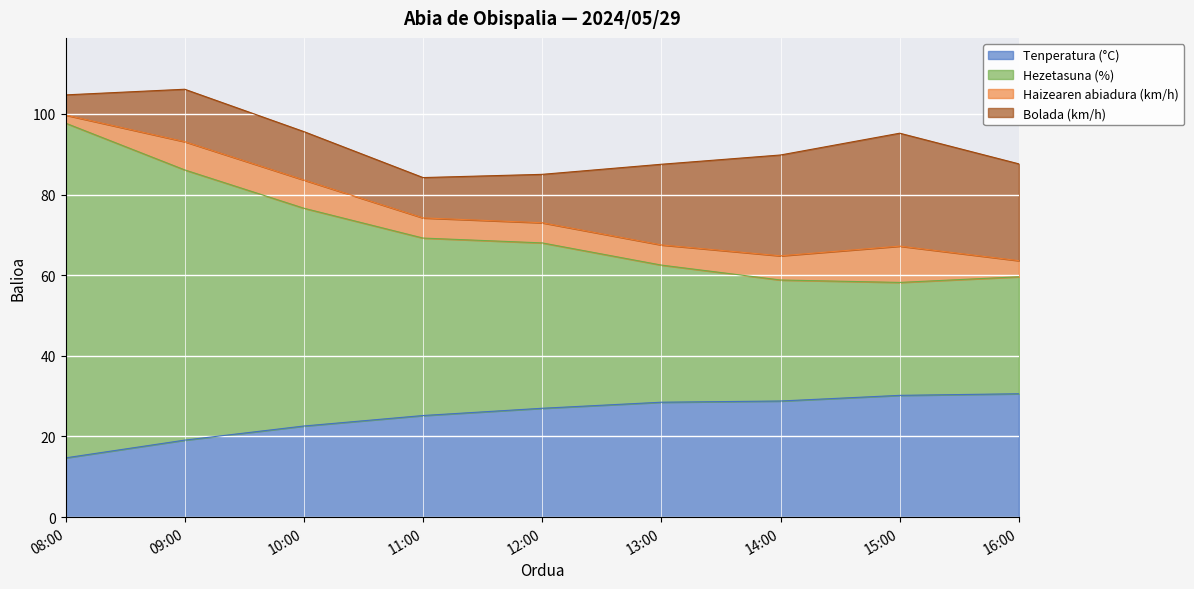

What is the highest value of the Tenperatura (°C) series?

30.6